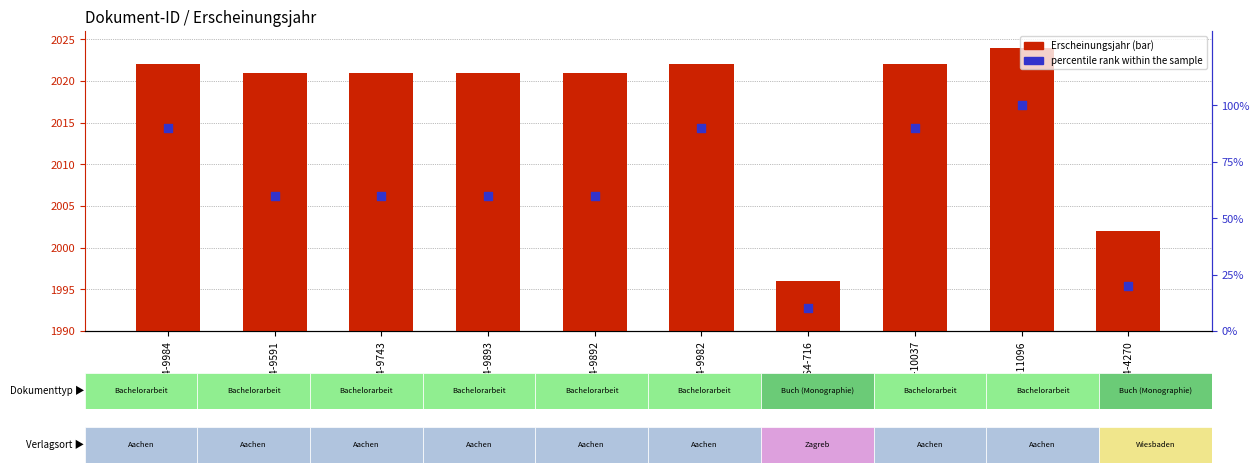

Which series has the largest total across all categories?

Erscheinungsjahr